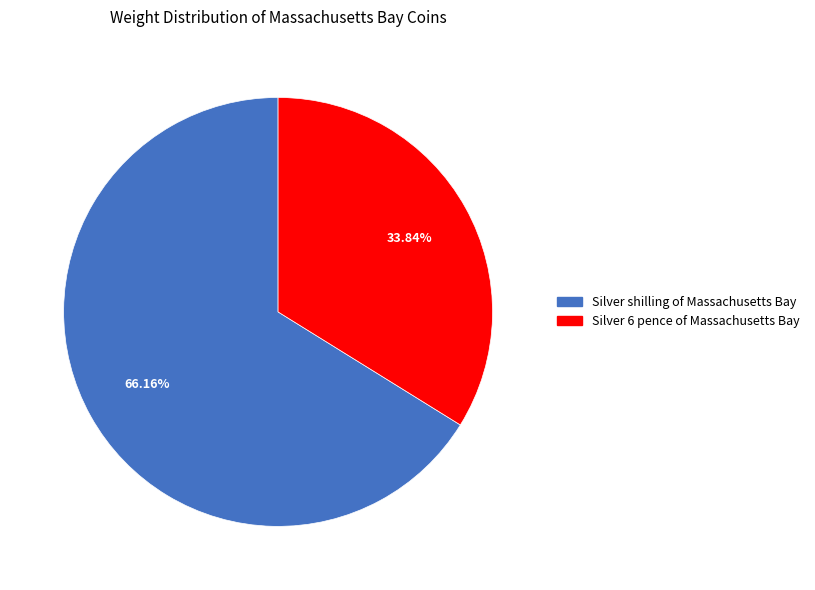

Which slice is the smallest?

Silver 6 pence of Massachusetts Bay